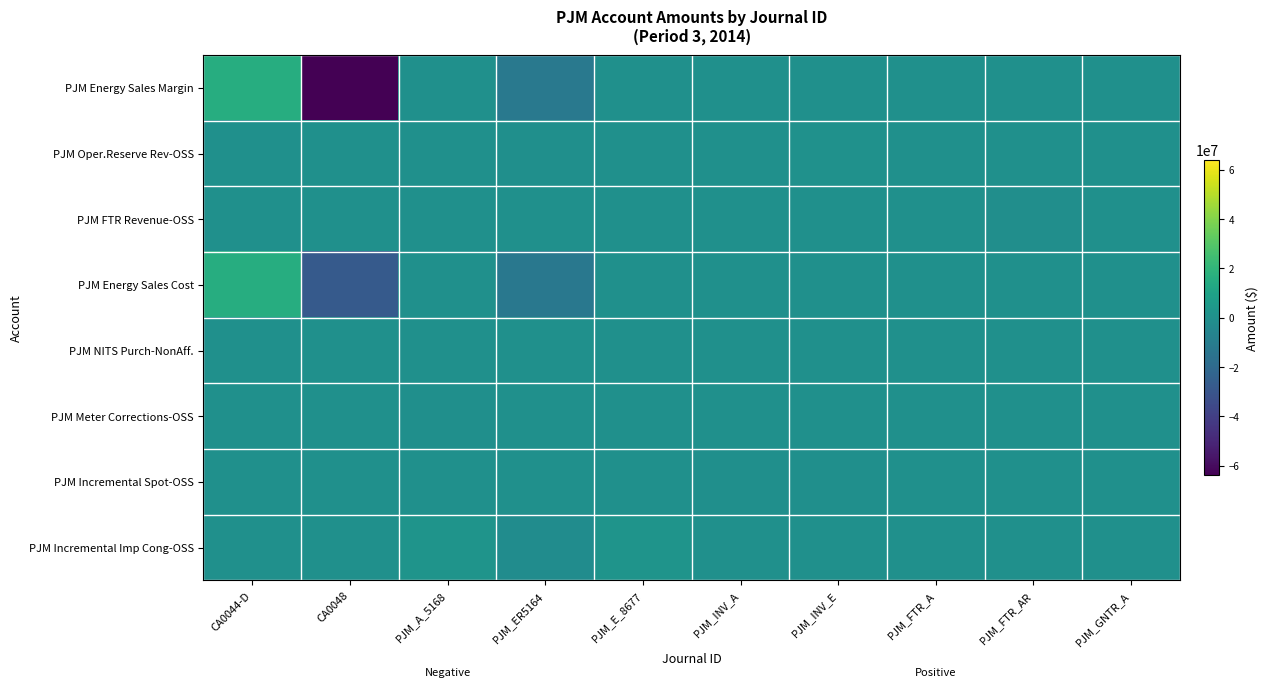

Which has a higher value, PJM_INV_A or CA0044-D?

CA0044-D